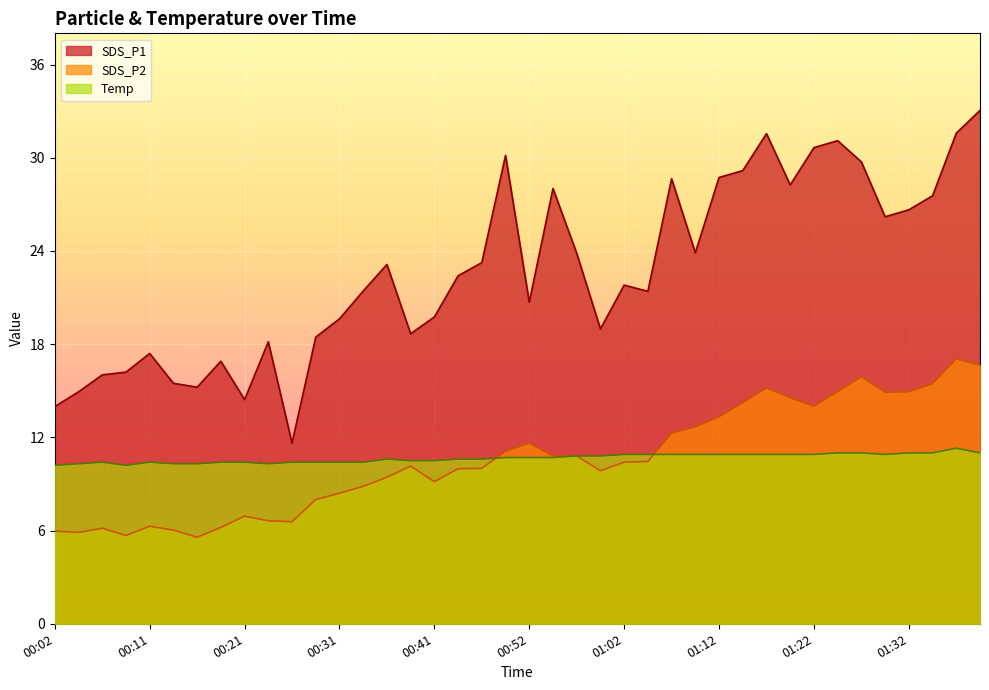

What is the total value across all series at 00:41?

39.4